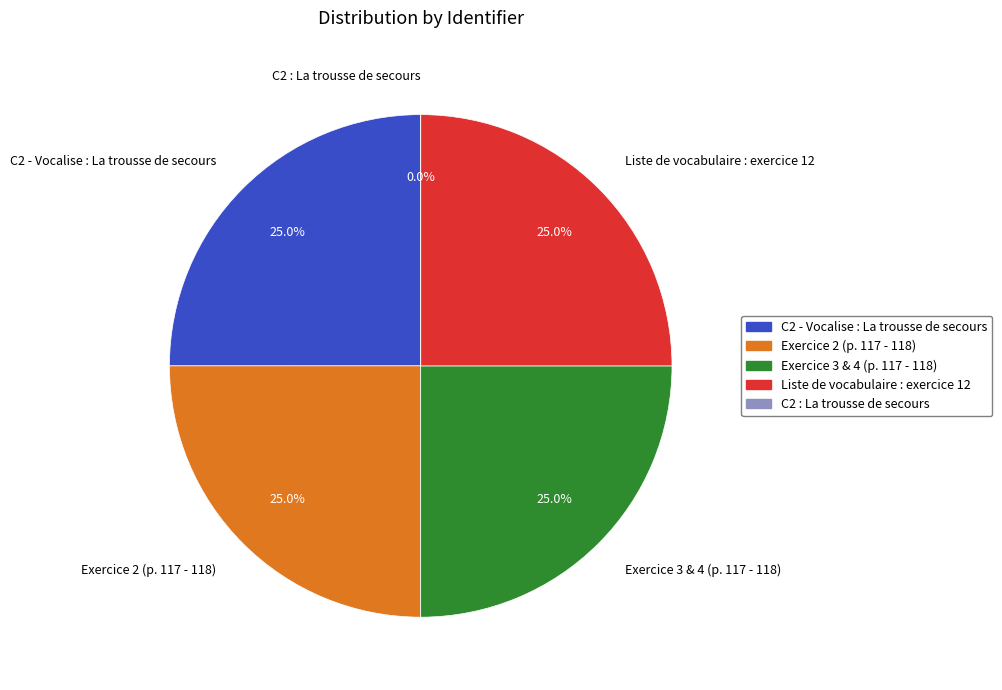

How much of the chart is everything except Exercice 2 (p. 117 - 118)?

75.0%